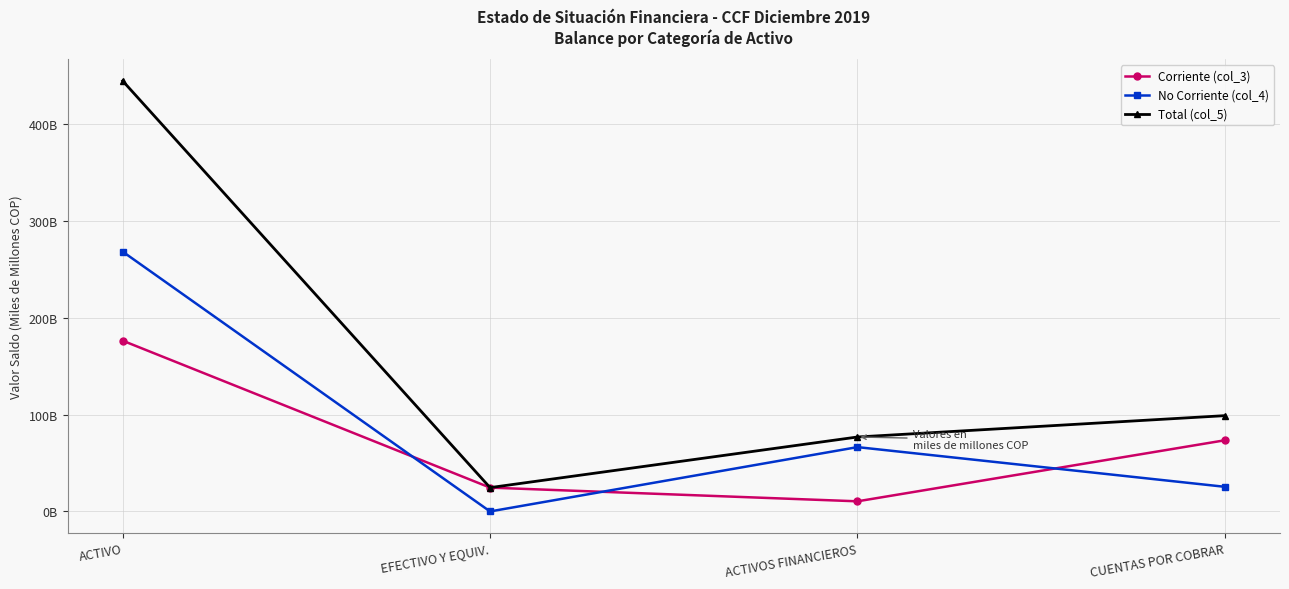

Which category has the lowest value across all series?

EFECTIVO Y EQUIV.